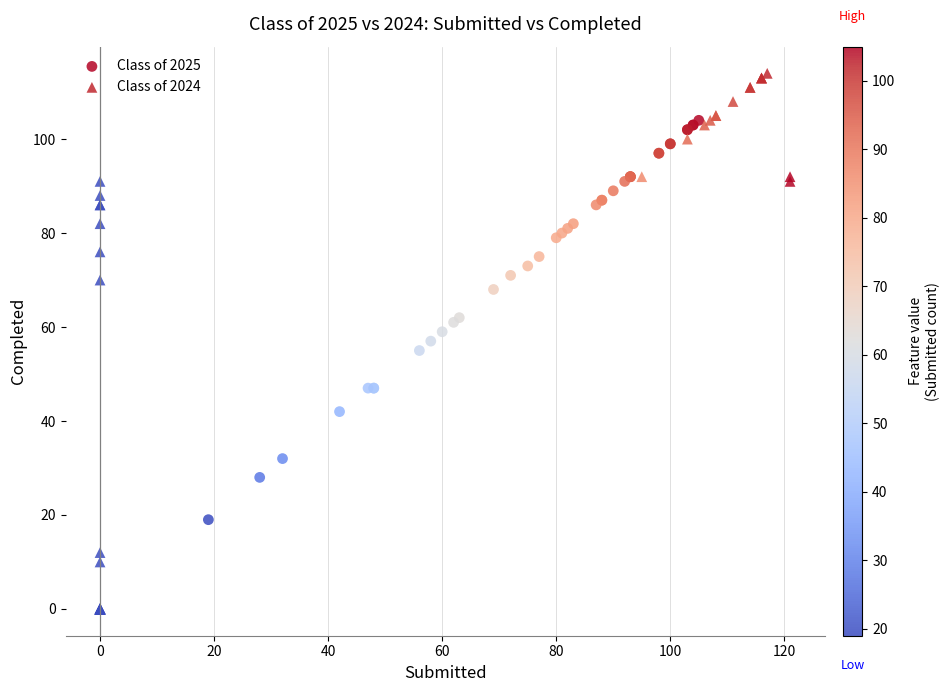

Which series reaches the maximum Y coordinate?

Class of 2024